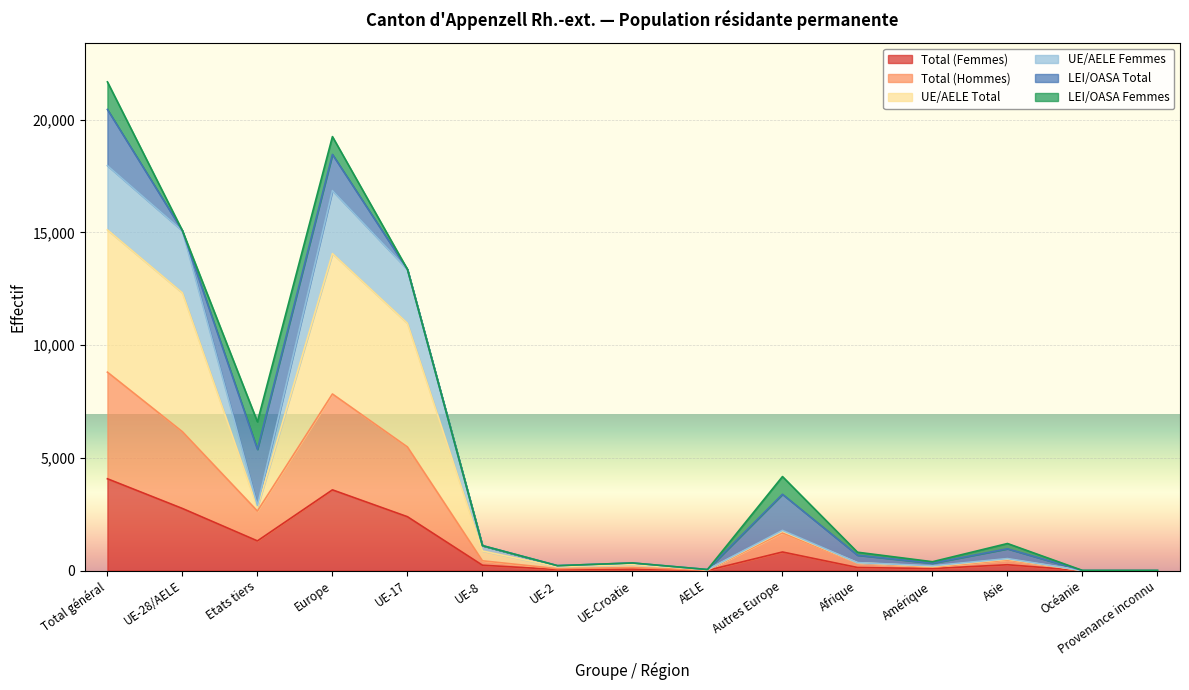

What is the greatest value displayed?

20457